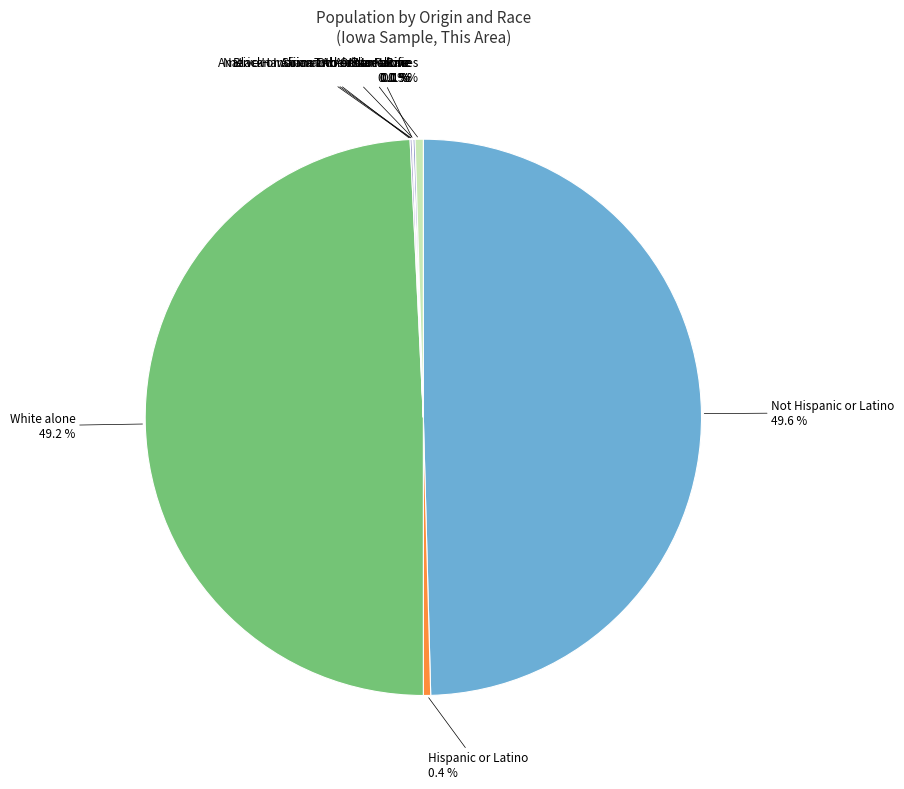

Count the number of slices in the pie.

9